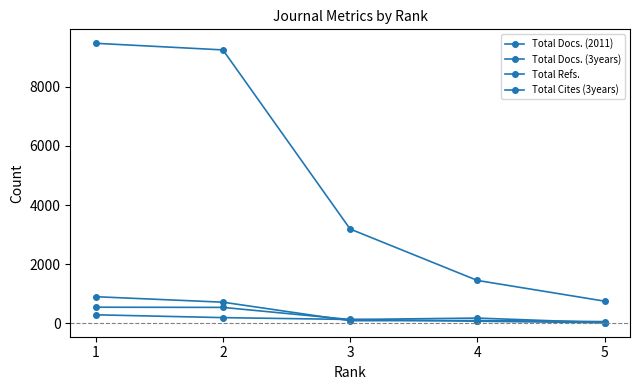

Which series has the widest spread of values?

Total Refs.